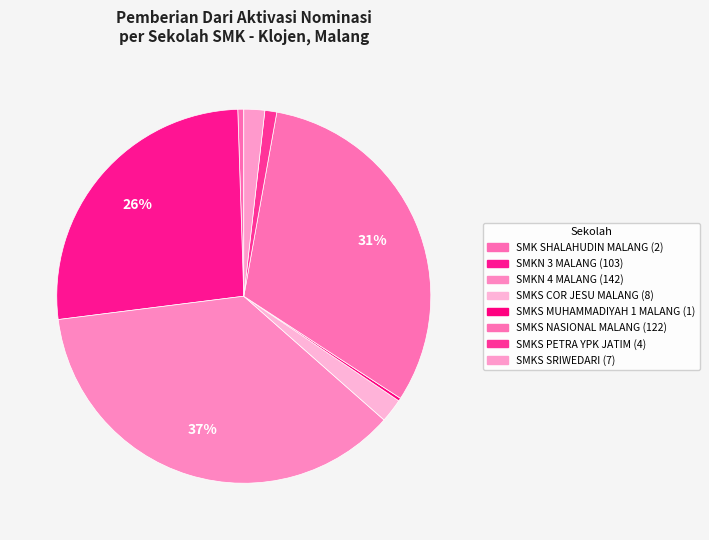

To the nearest percent, what is the difference between the largest and smallest slice percentages?

37%